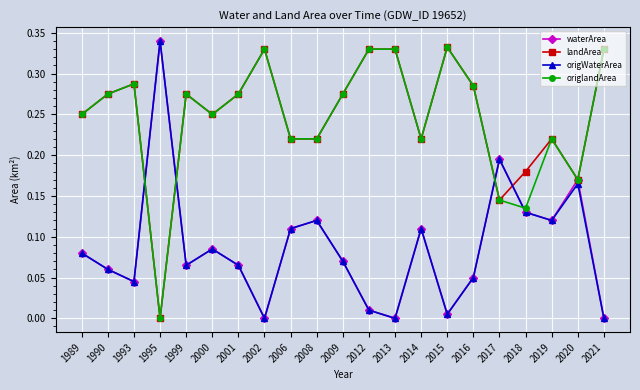

At which category does landArea reach its first local valley?

1995